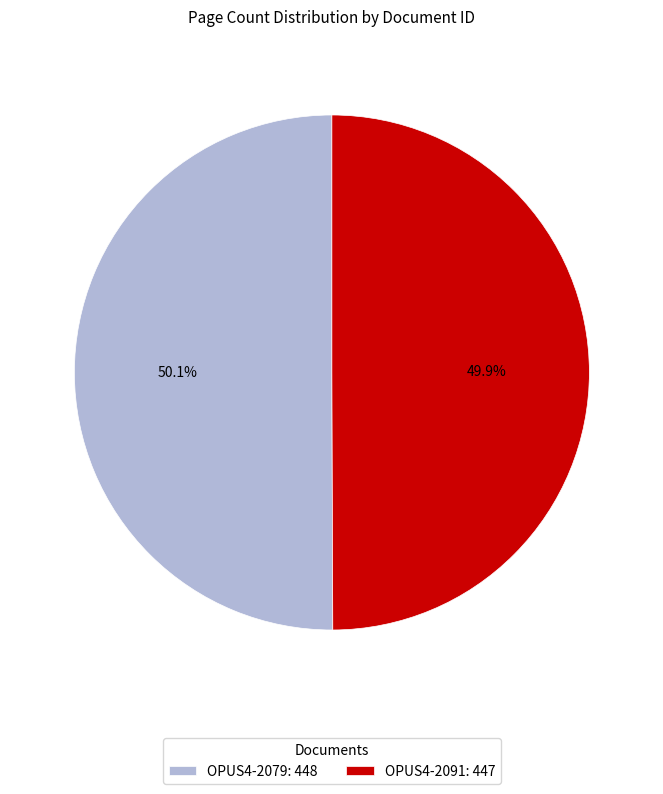

Count the number of slices in the pie.

2